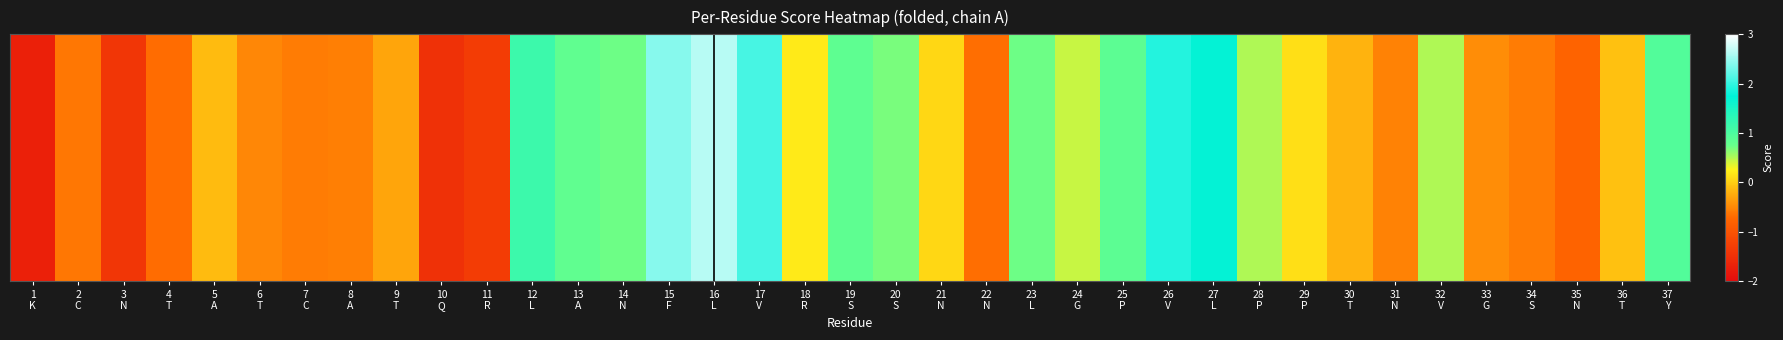

Reading left to right, extract all data points from this chart.

1
K=-1.7	2
C=-0.6	3
N=-1.4	4
T=-0.7	5
A=-0.1	6
T=-0.5	7
C=-0.6	8
A=-0.6	9
T=-0.3	10
Q=-1.5	11
R=-1.3	12
L=1.2	13
A=0.8	14
N=0.7	15
F=2.4	16
L=2.6	17
V=2.1	18
R=0.2	19
S=0.8	20
S=0.7	21
N=0.1	22
N=-0.7	23
L=0.7	24
G=0.4	25
P=0.8	26
V=1.9	27
L=1.7	28
P=0.5	29
P=0.1	30
T=-0.2	31
N=-0.5	32
V=0.5	33
G=-0.5	34
S=-0.6	35
N=-0.8	36
T=-0.1	37
Y=0.9